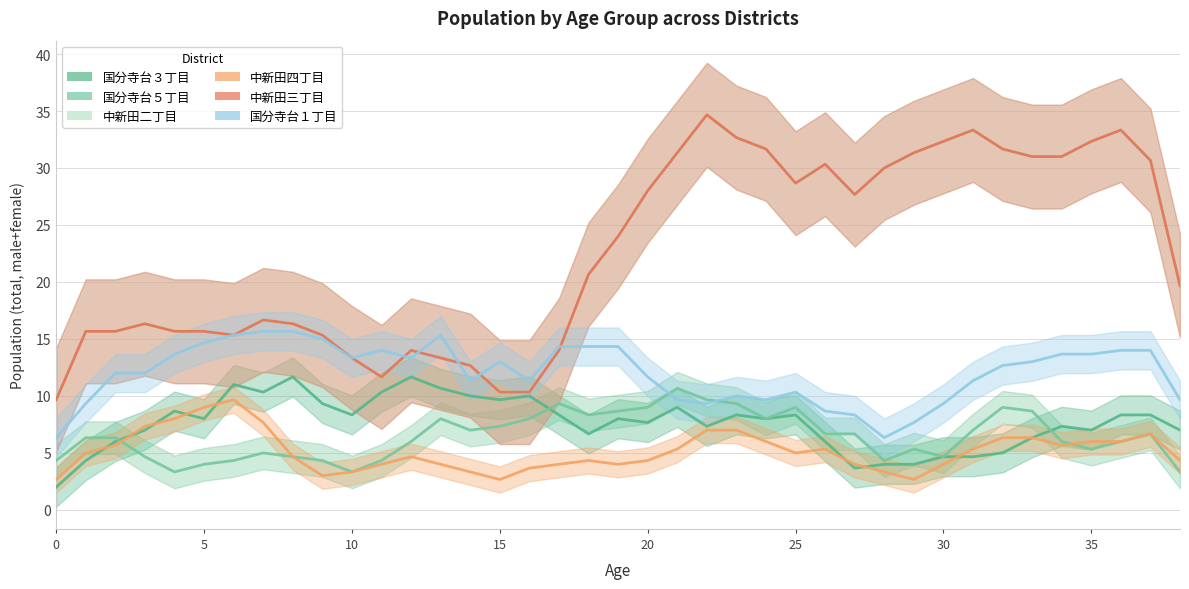

What value does the 中新田三丁目 series have at 9?

15.3